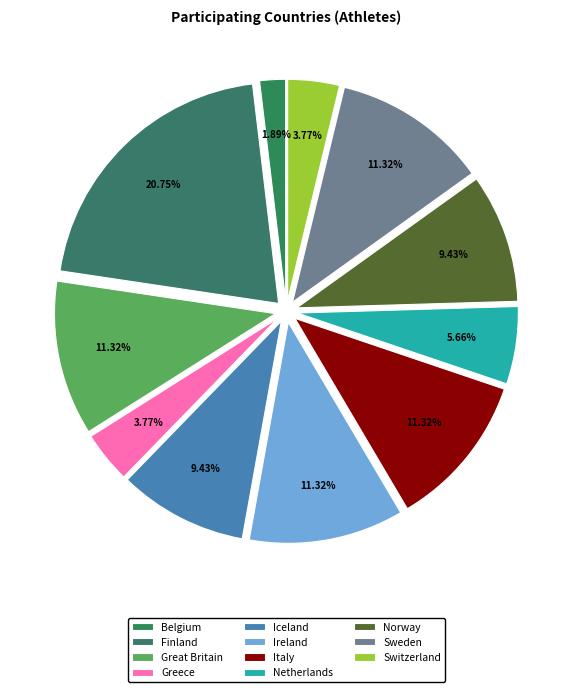

To the nearest percent, what is the average slice percentage?

9%